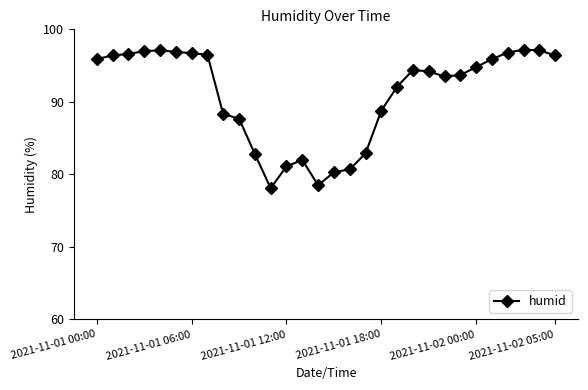

What is the difference between the maximum and minimum values?

19.1